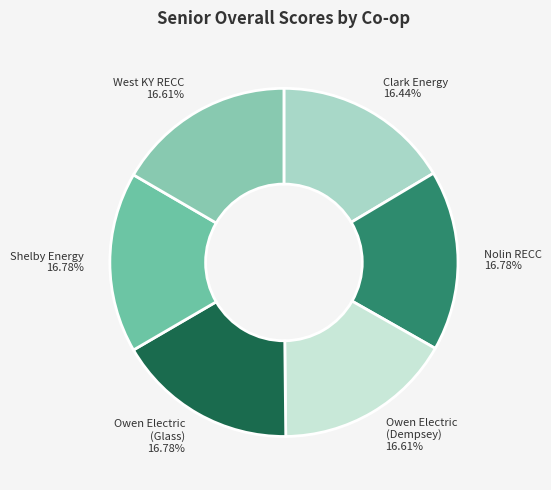

Combined, do Owen Electric (Dempsey) and Shelby Energy account for over 50%?

No